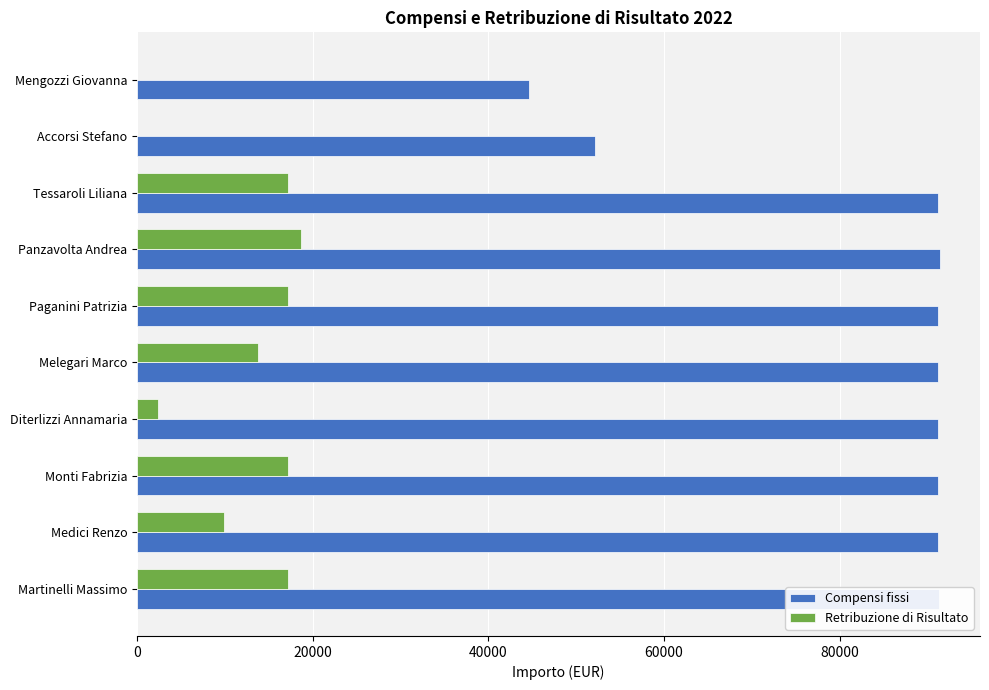

Which series changed the most between Melegari Marco and Accorsi Stefano?

Compensi fissi